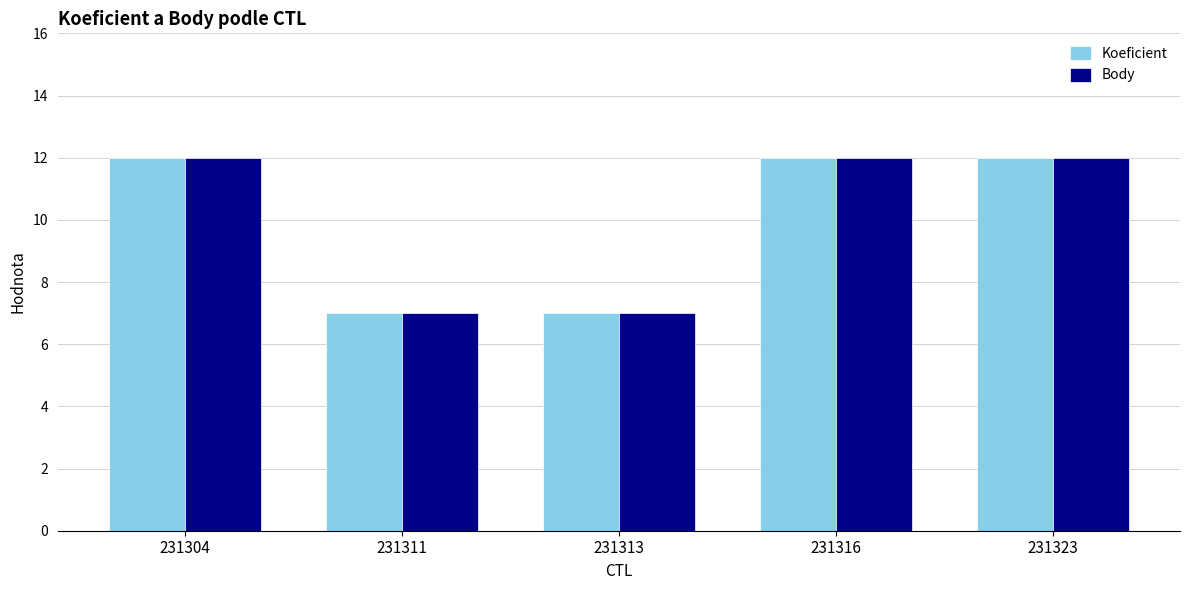

What is the approximate value of Koeficient at 231316?

12